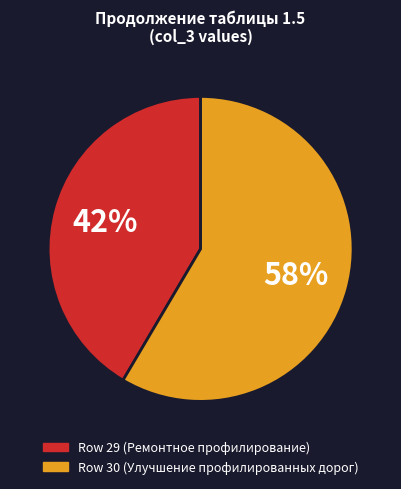

Is there any slice that represents more than half of the pie?

Yes